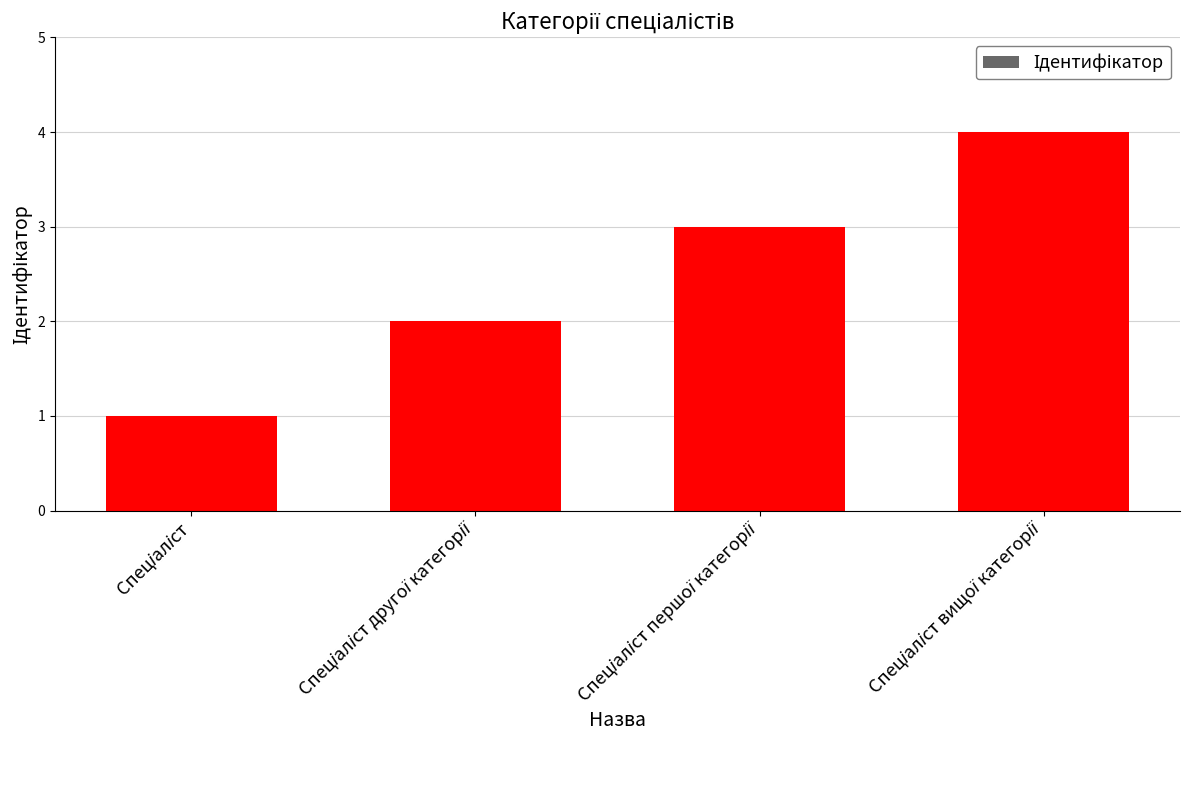

Are the bars grouped side by side (vs. stacked)?

No